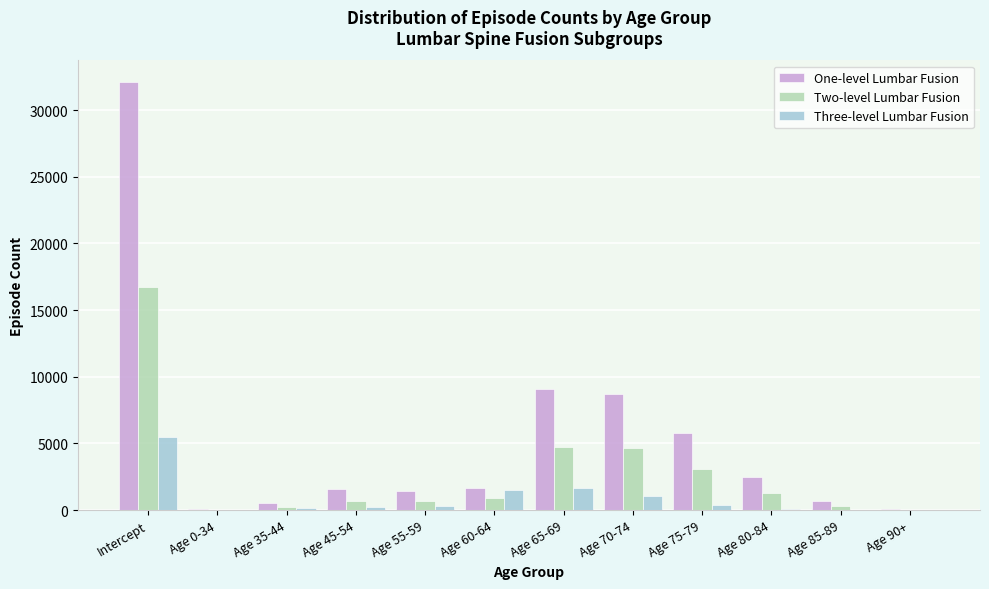

At which category is the sum across all series the highest?

Intercept